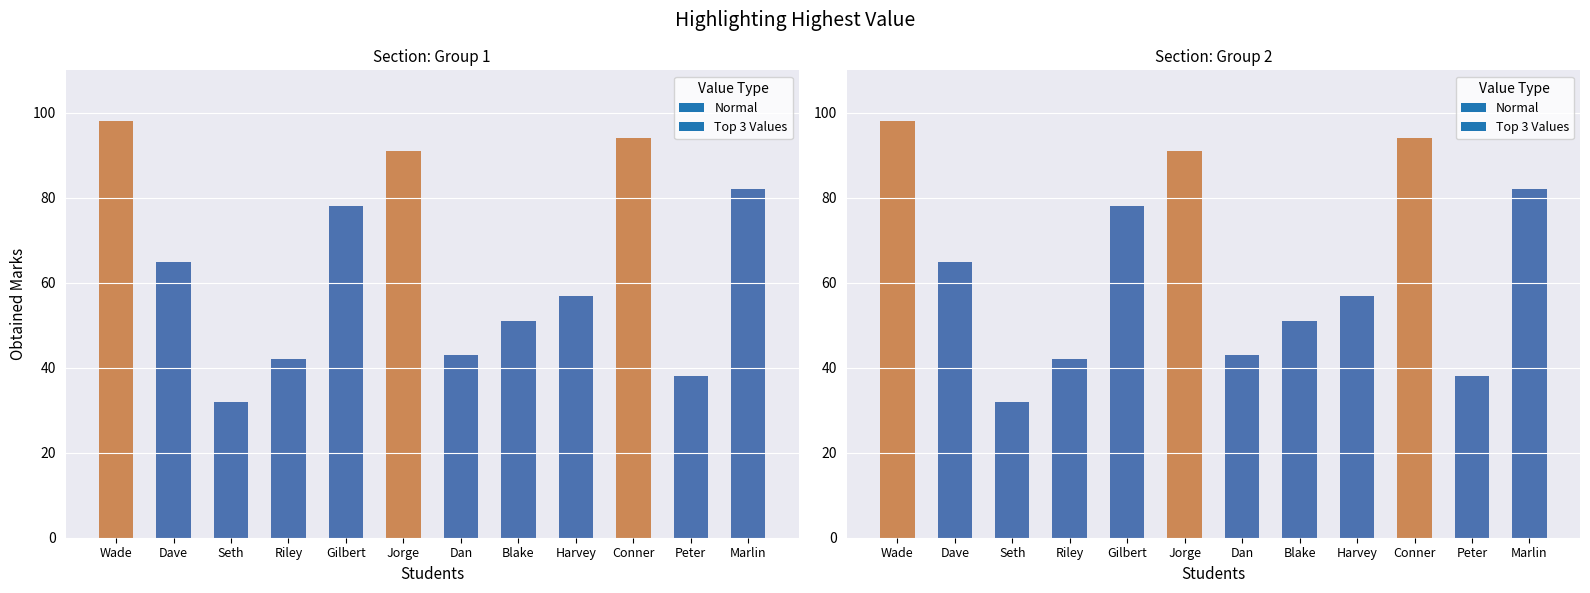

How many bars are there in total?

12